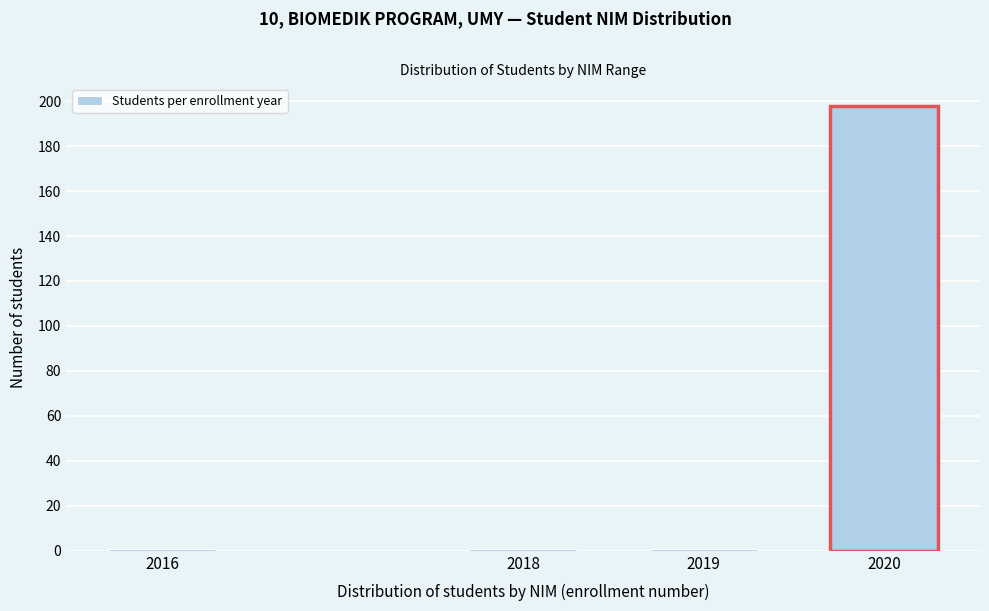

Reading left to right, what are all the values shown in this chart?

1	1	1	198